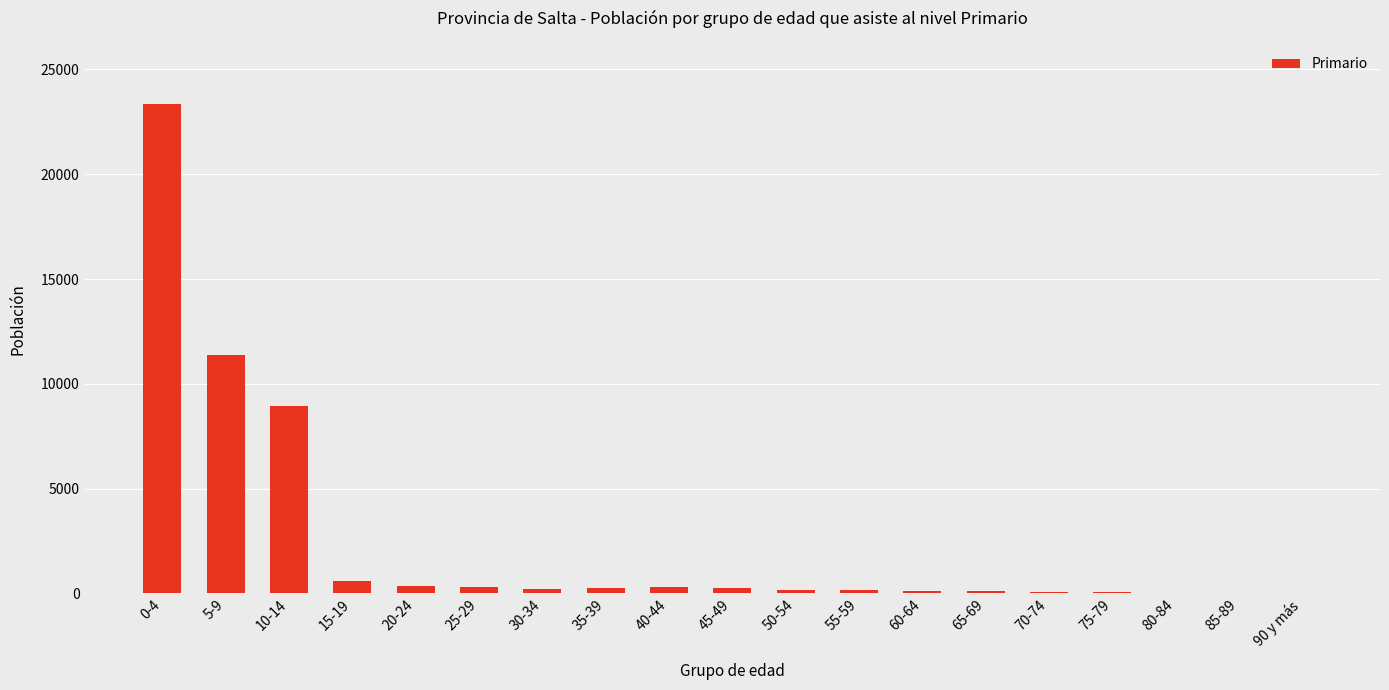

Approximately how many times larger is the value at 70-74 compared to 20-24?

0.2